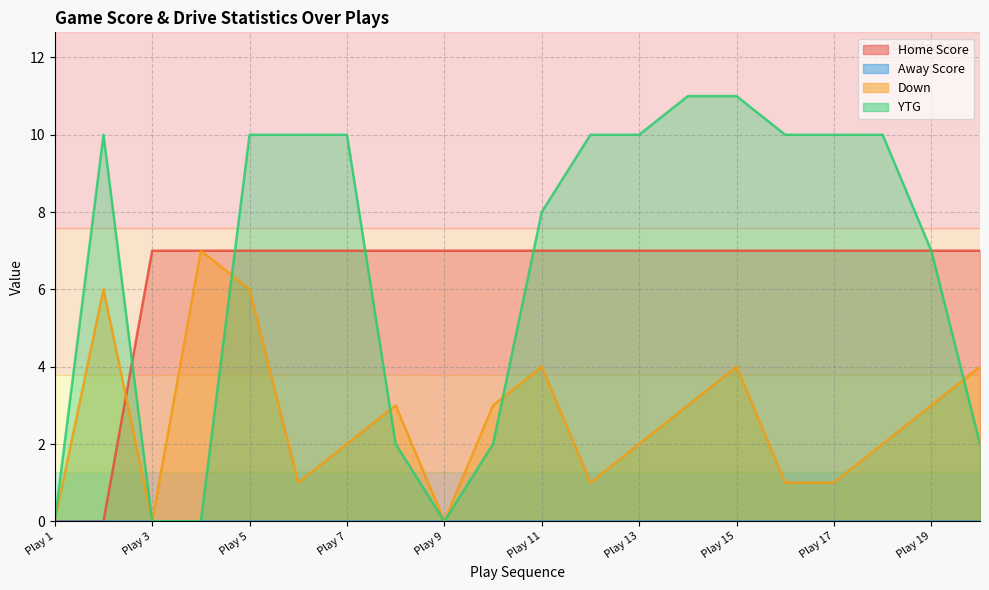

Which series ends up on top after the final intersection of Home Score and Down?

Home Score